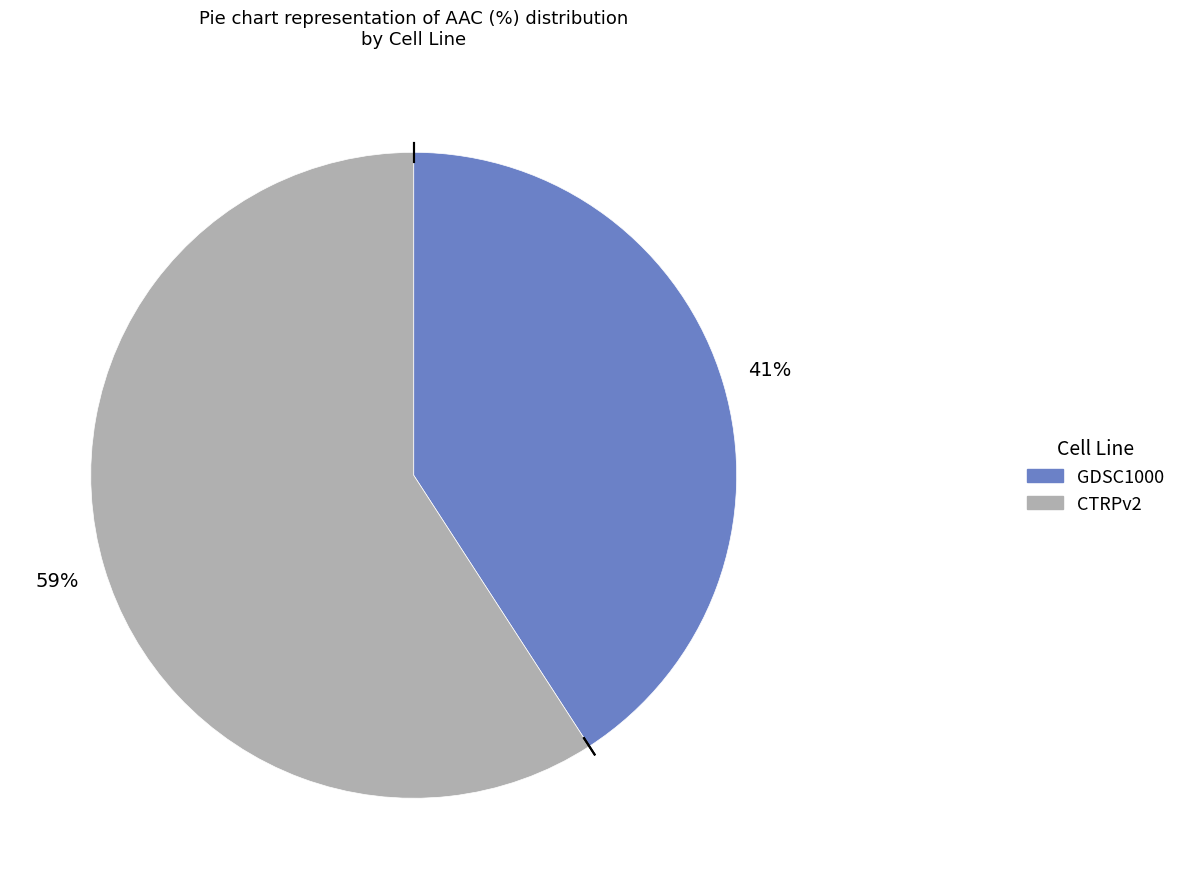

To the nearest percent, what is the difference between the GDSC1000 and CTRPv2 slice percentages?

18%